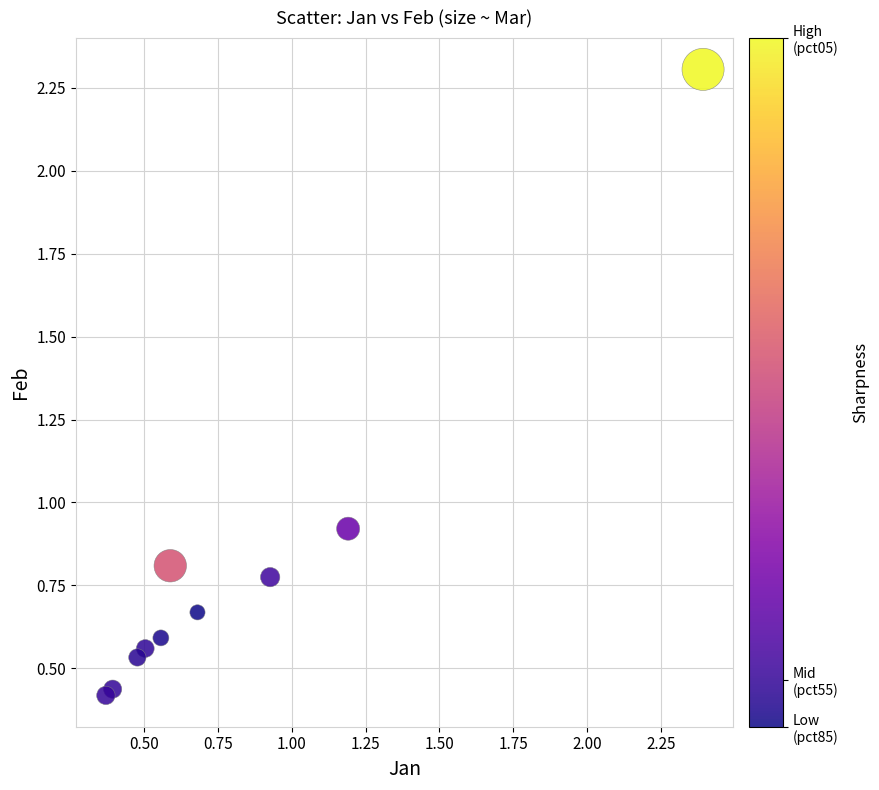

What is the range of X values (max minus min)?

2.0